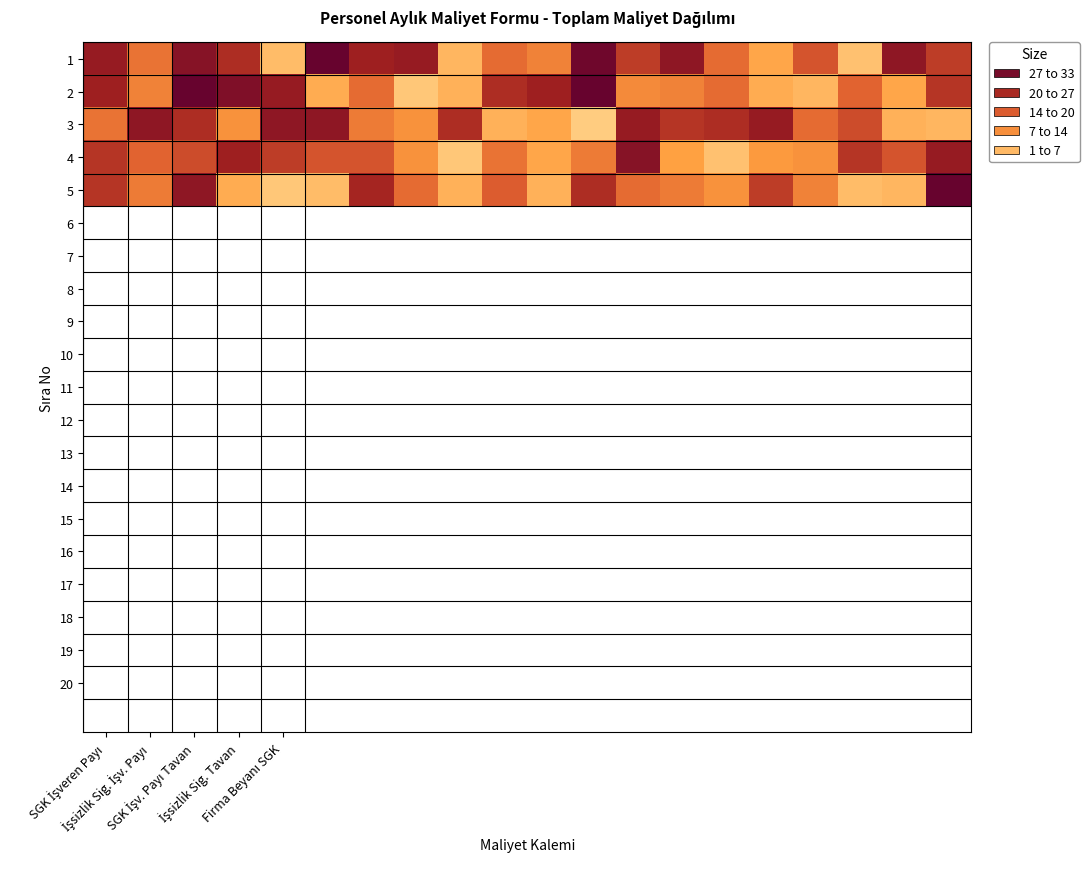

Count the number of categories in the chart.

20